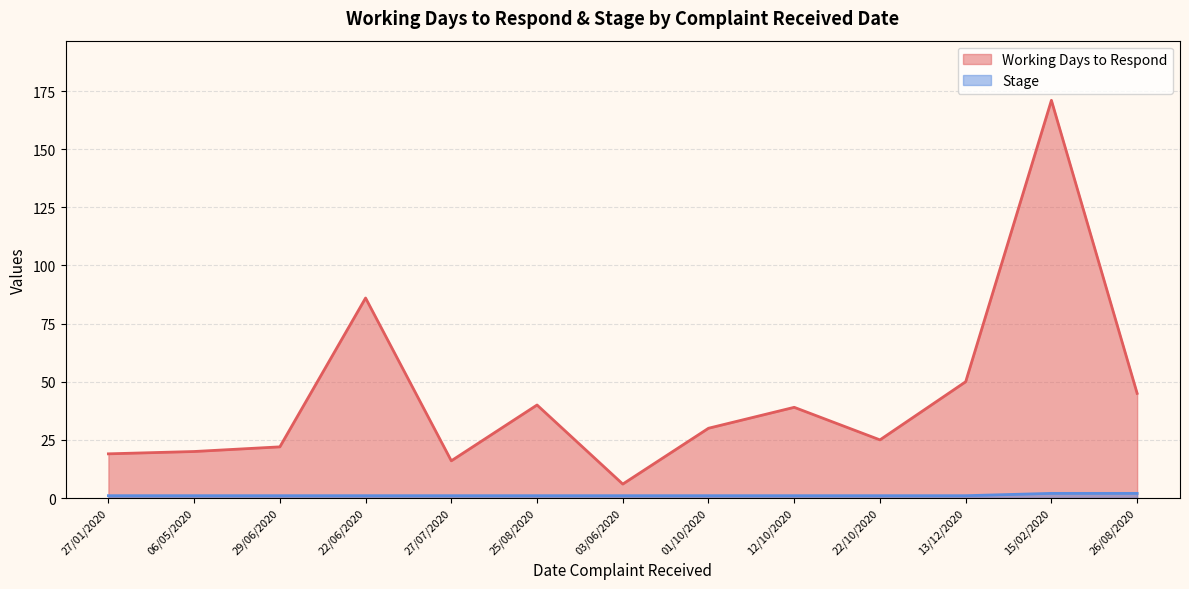

What position from the left is 25/08/2020?

6